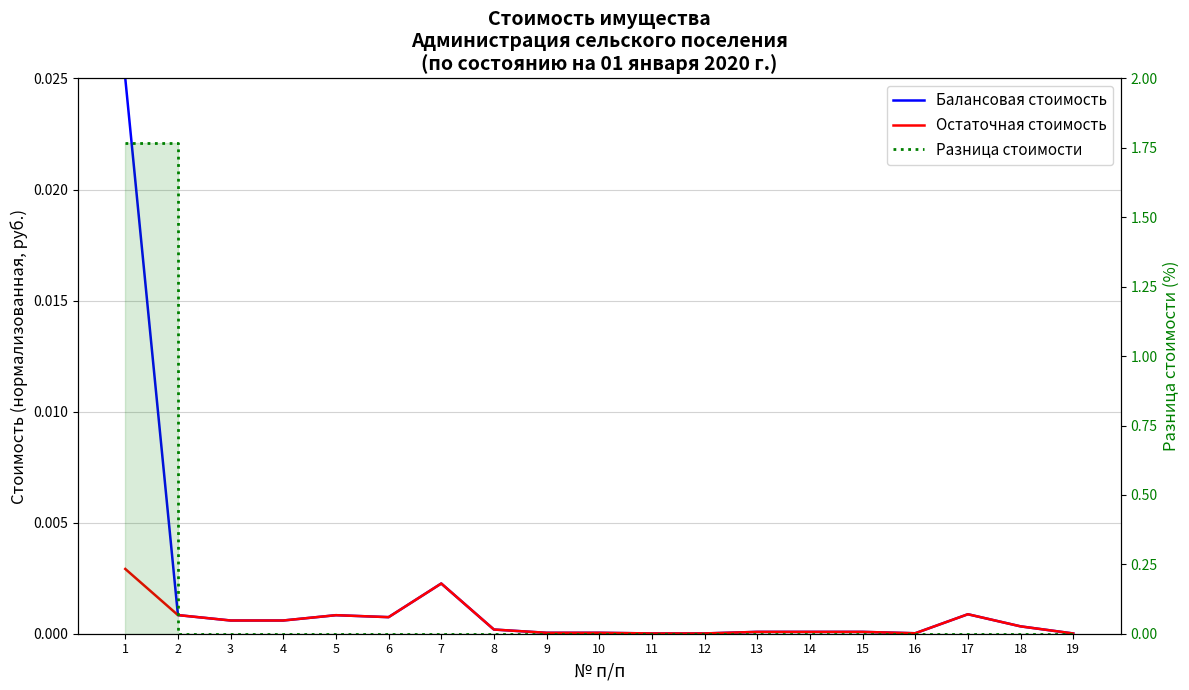

Where is the first local minimum for Остаточная стоимость?

6